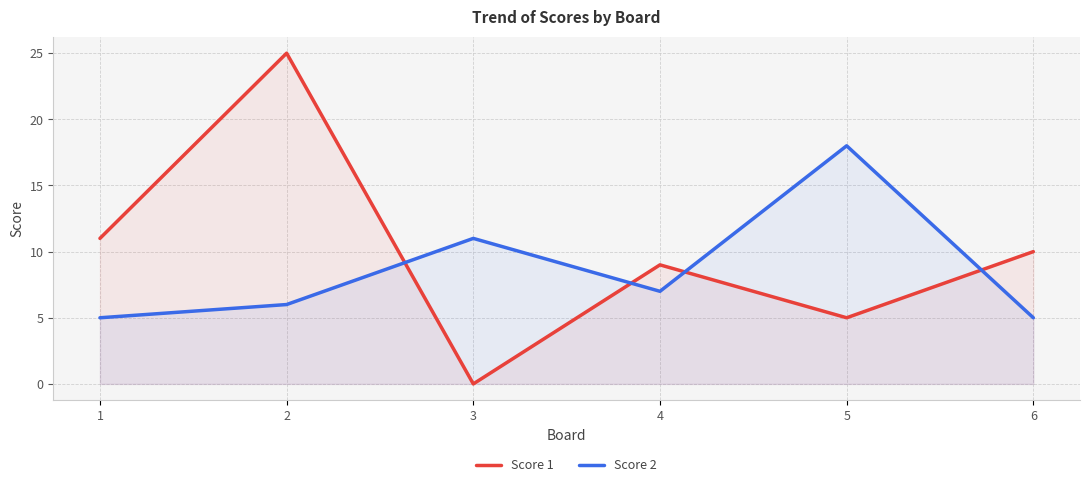

Is the value of Score 1 at 3 greater than the value of Score 2 at 2?

No